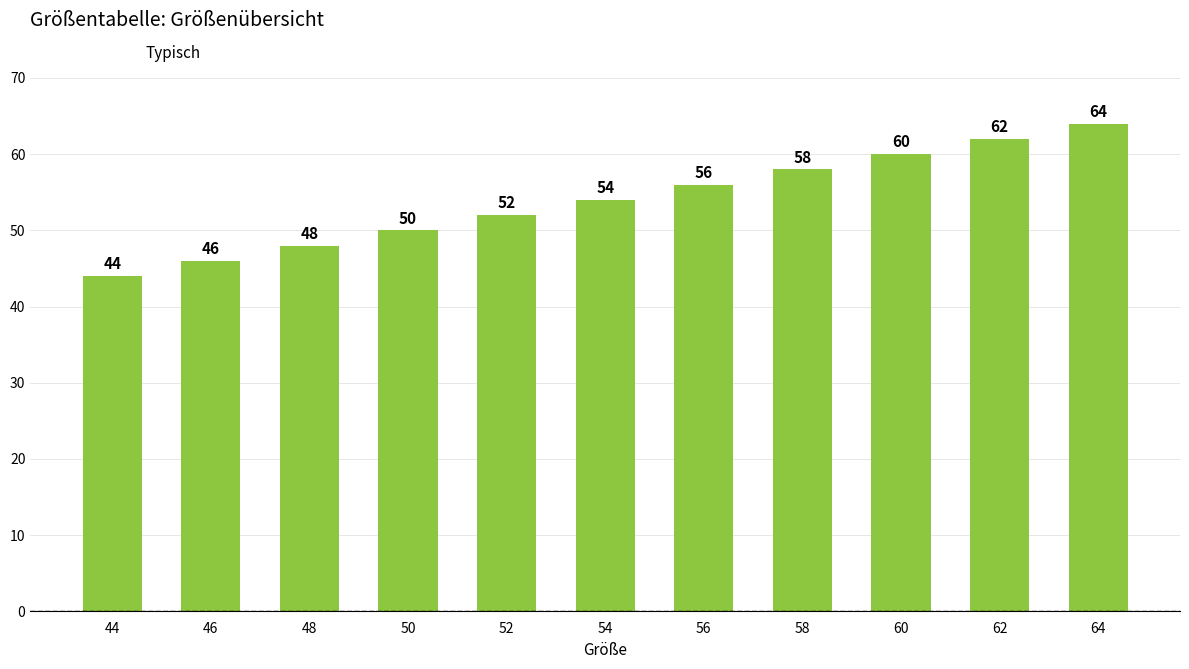

What is the smallest value displayed?

44